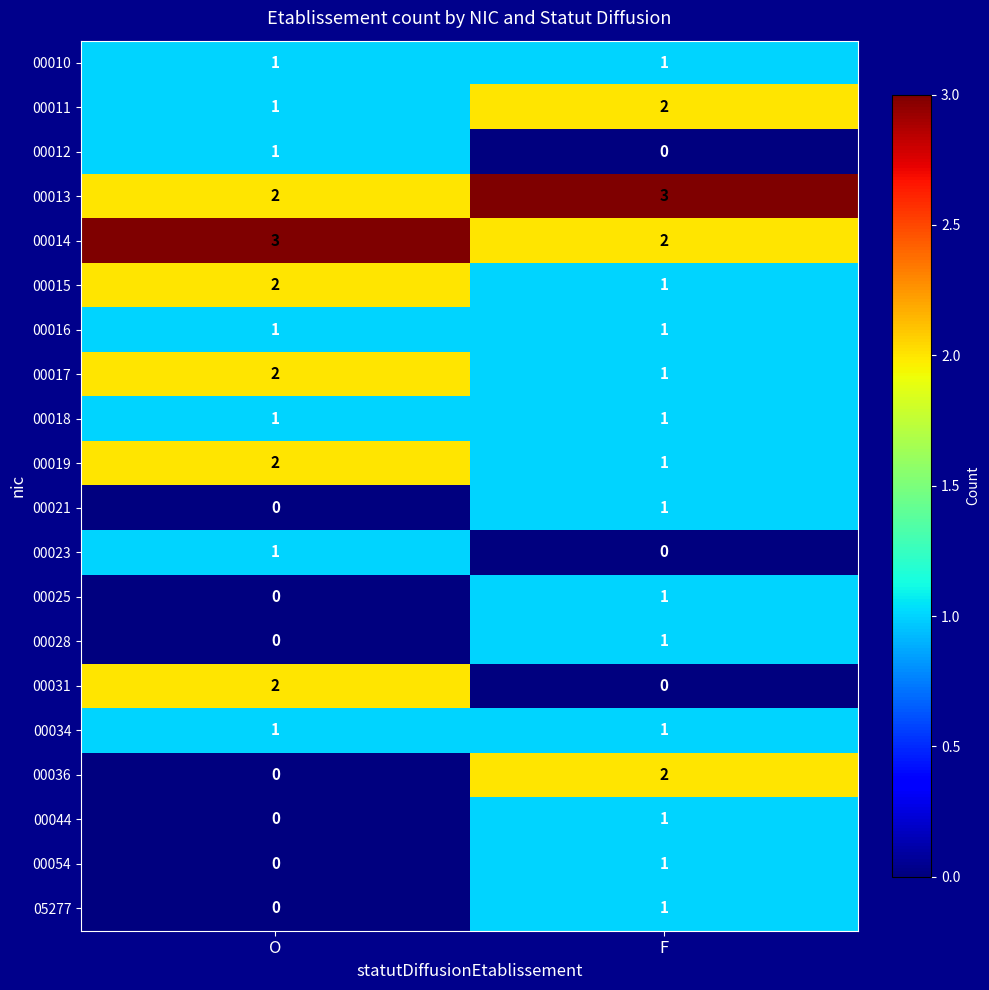

What is the spread (max minus min) of values at O?

3